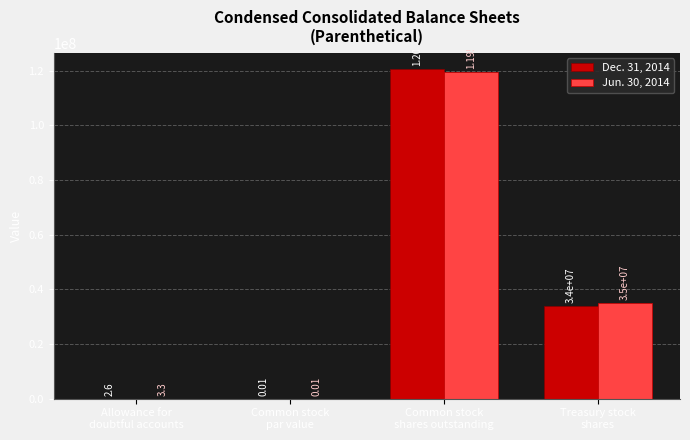

What is the highest value of the Jun. 30, 2014 series?

119500000.0